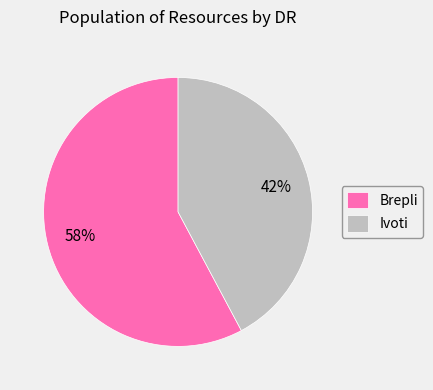

To the nearest percent, what portion does Brepli represent?

58%